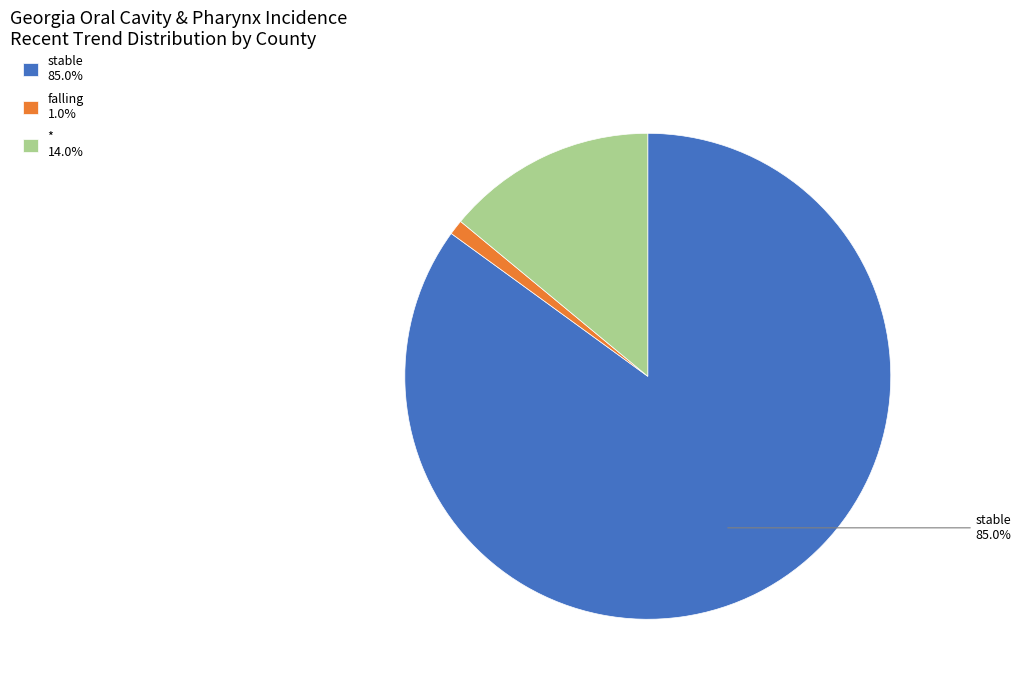

Is there any slice that represents more than half of the pie?

Yes